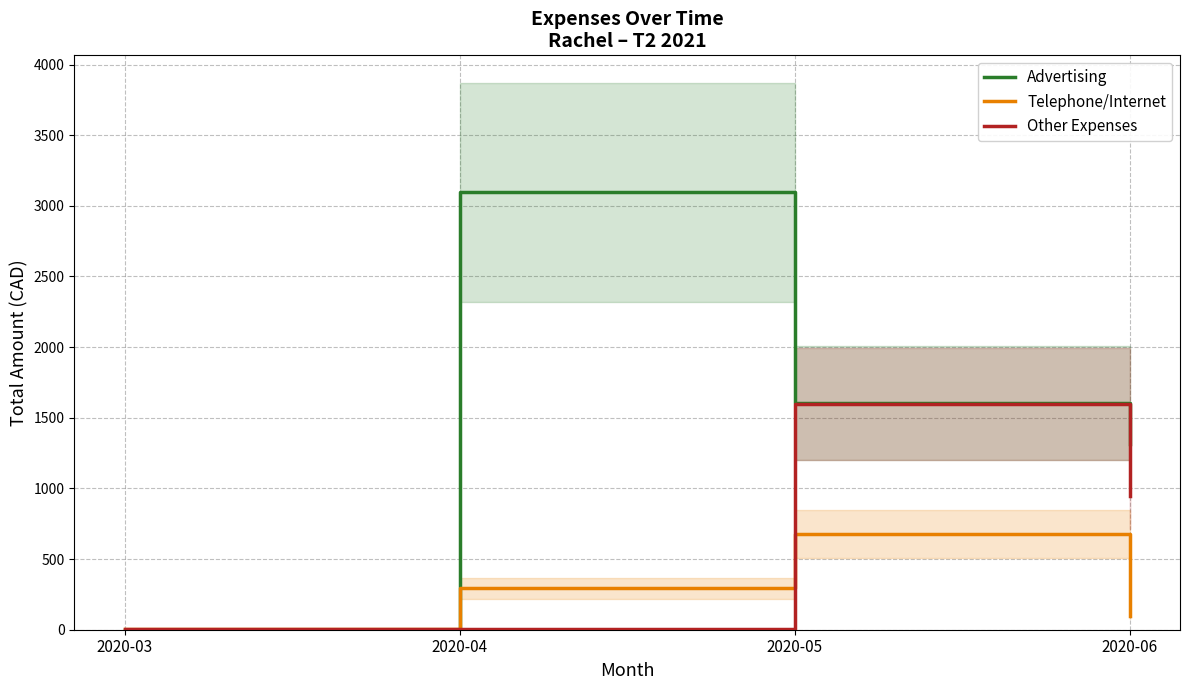

The Advertising series shows 3097.1 at 2020-04. True or false?

True